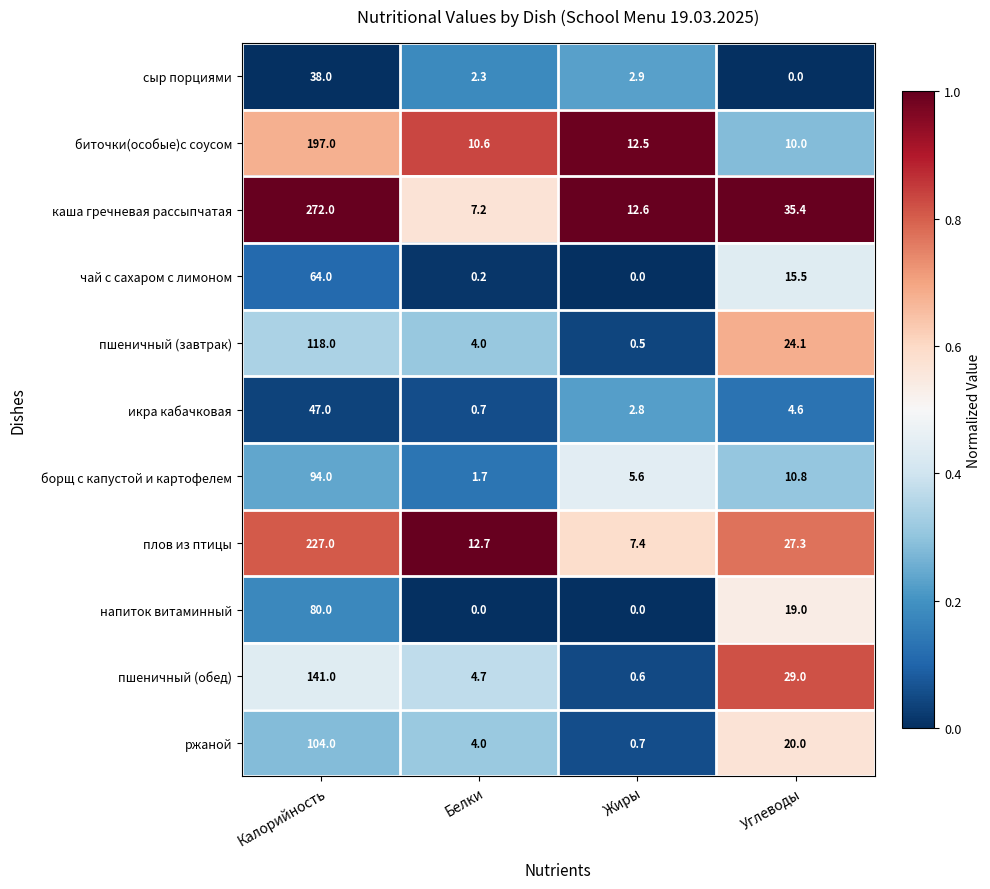

True or false: напиток витаминный has a value of 80.0 at Калорийность.

True